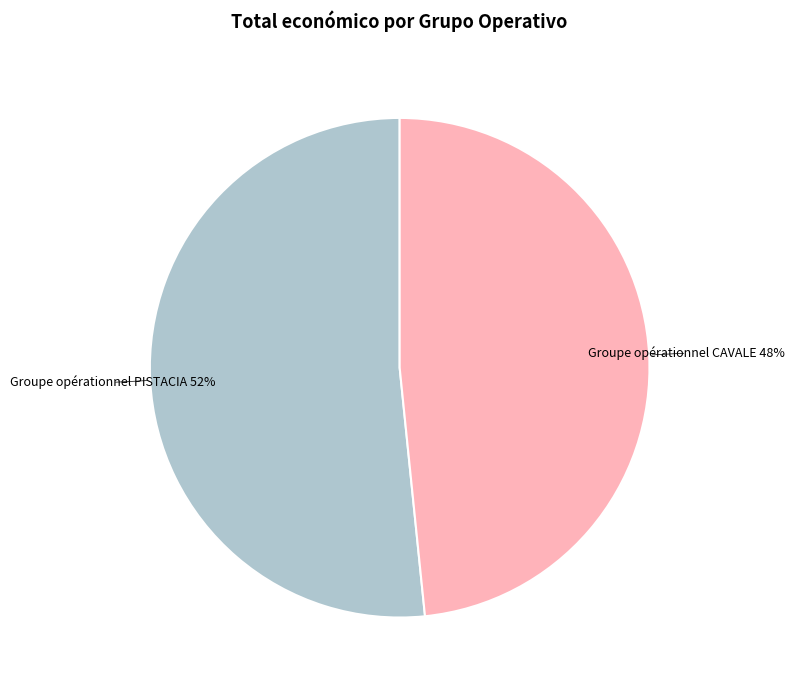

Does any single category account for the majority?

Yes